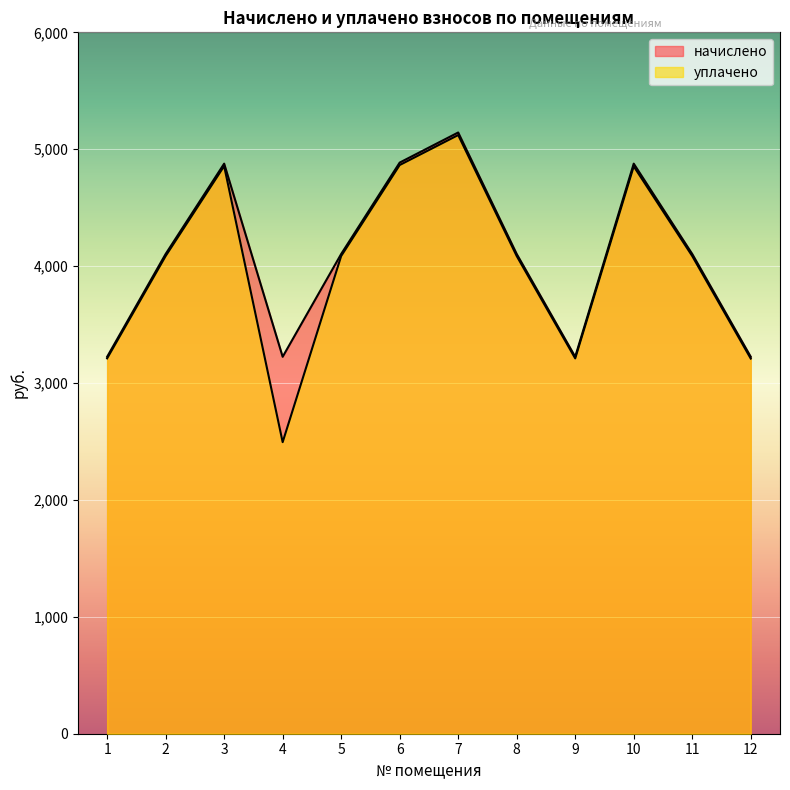

The начислено series shows 6087.8 at 8. True or false?

False